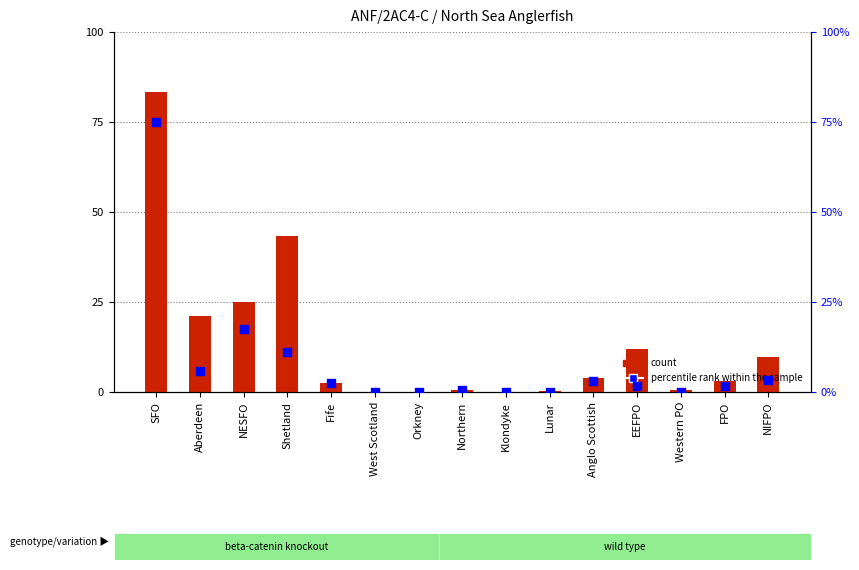

Which series contains the highest Y value?

count